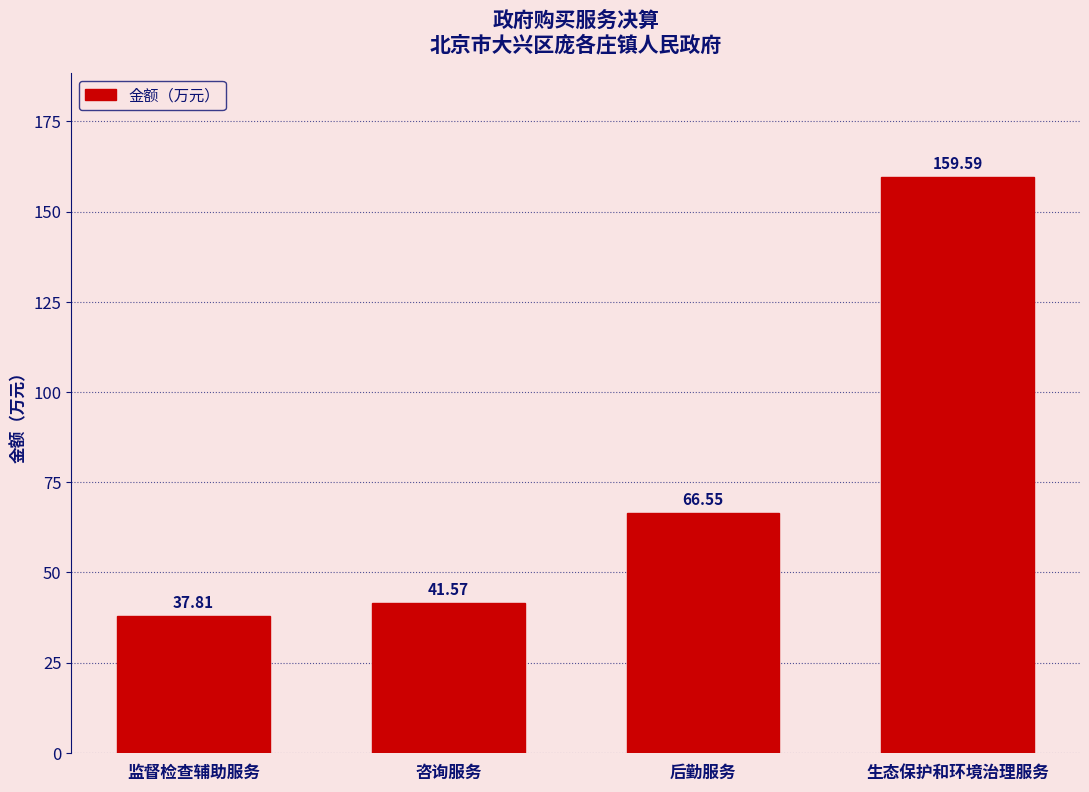

Which label corresponds to the largest value in the chart?

生态保护和环境治理服务